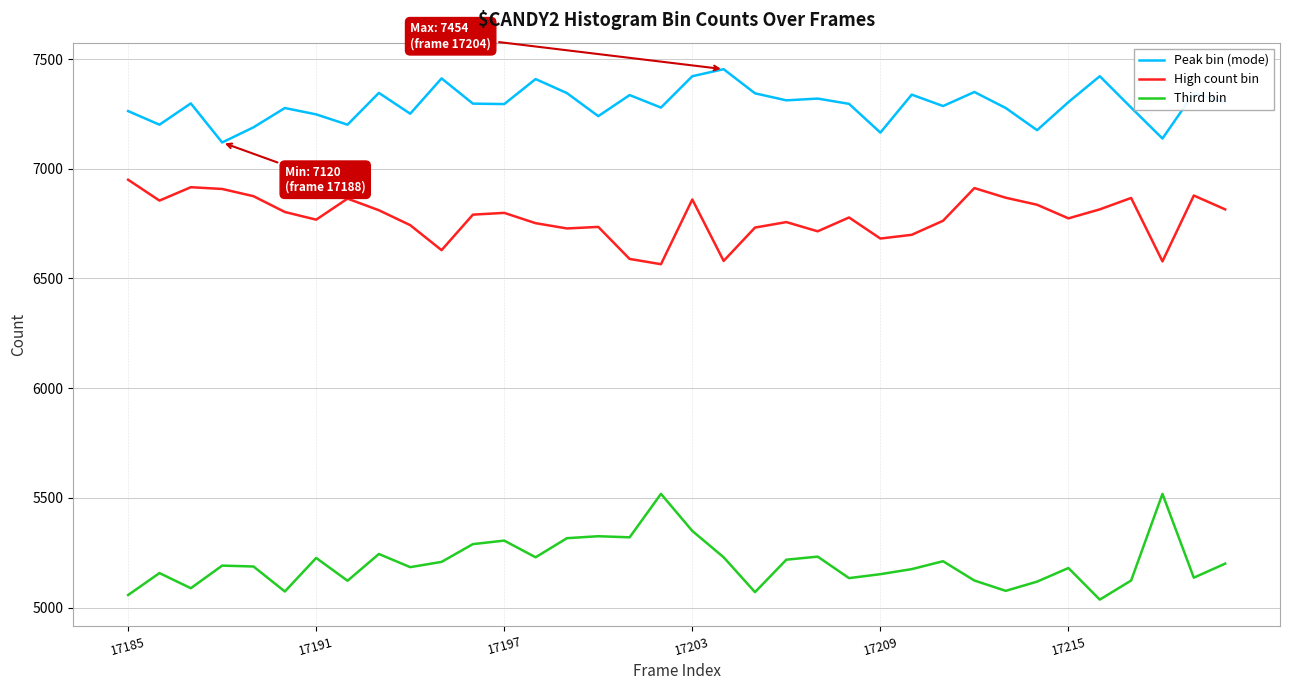

List the series in order of their overall mean, highest first.

Peak bin (mode), High count bin, Third bin